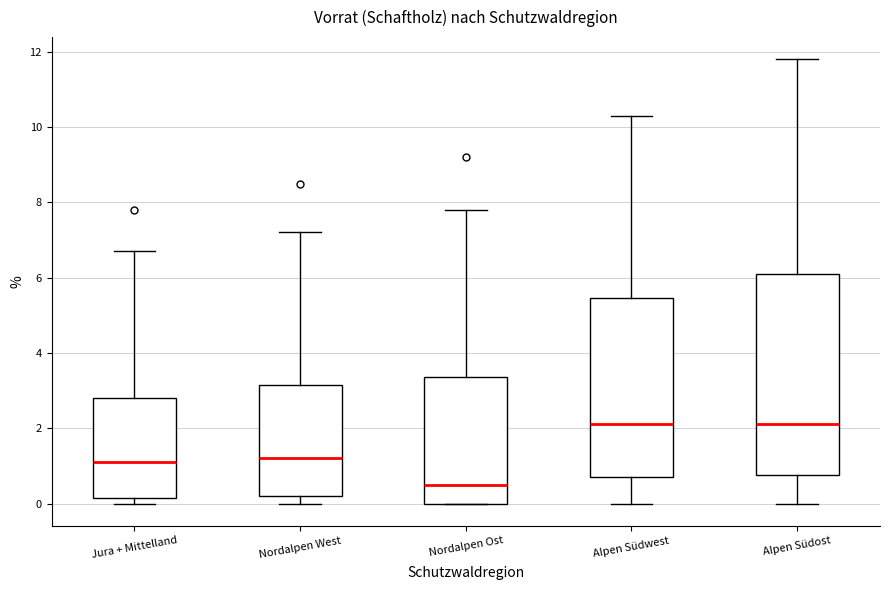

Which box has the lowest median line?

Nordalpen Ost